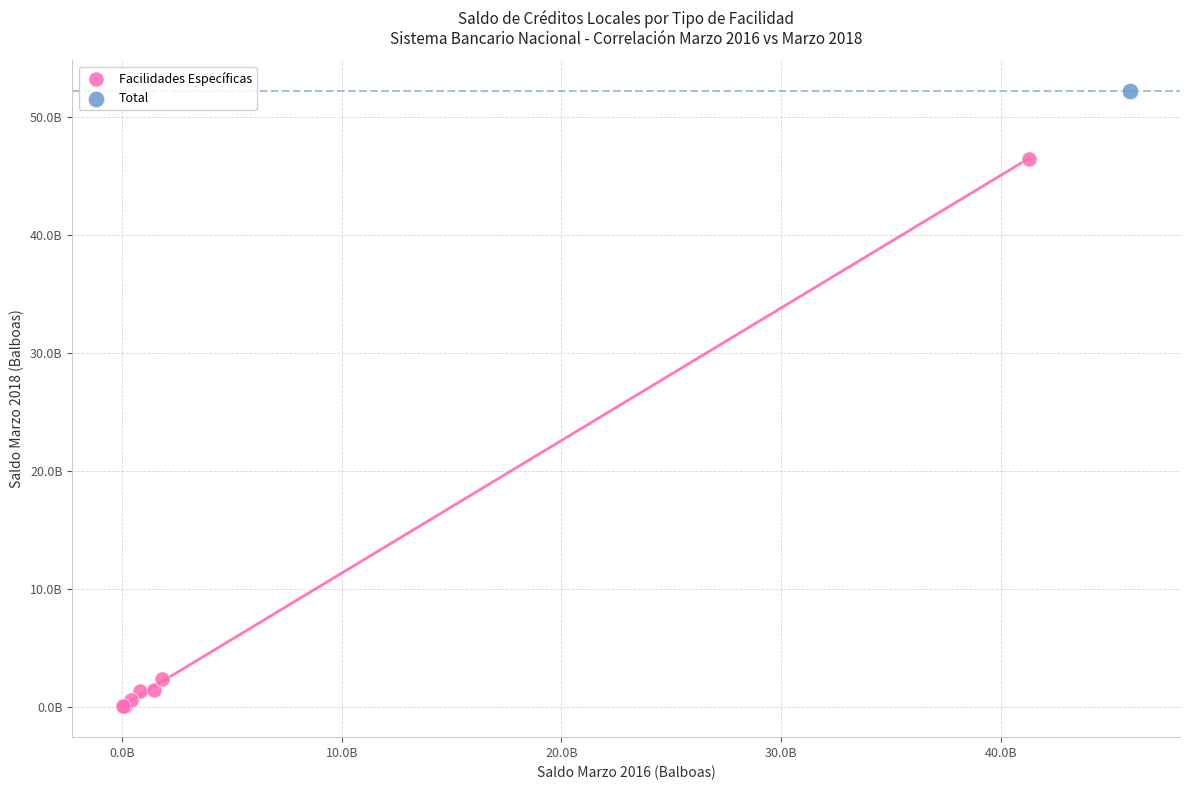

What are all the series names shown in the legend?

Facilidades Específicas, Total